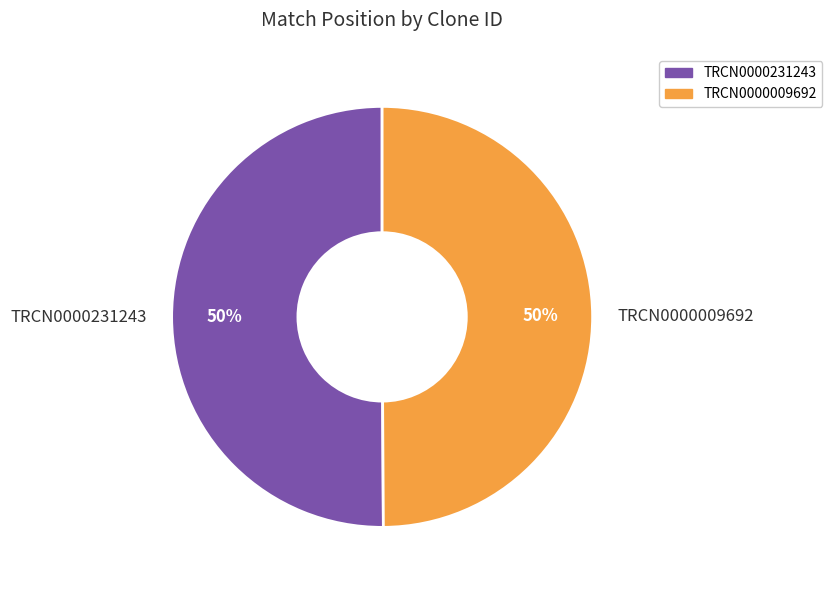

Approximately how many times larger is the value at TRCN0000009692 compared to TRCN0000231243?

1.0